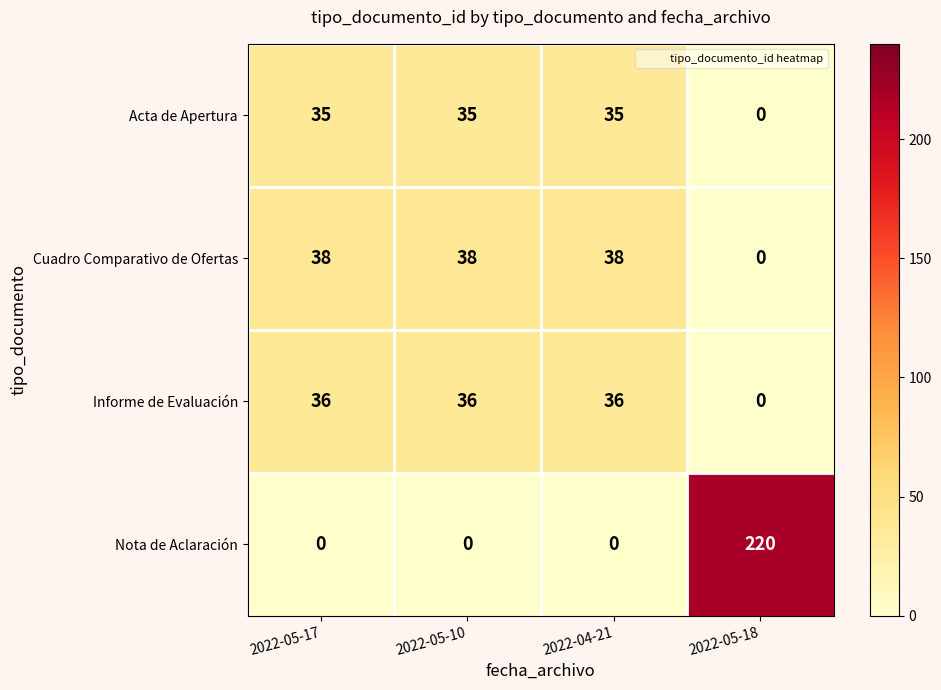

Which series has the largest total across all categories?

Nota de Aclaración